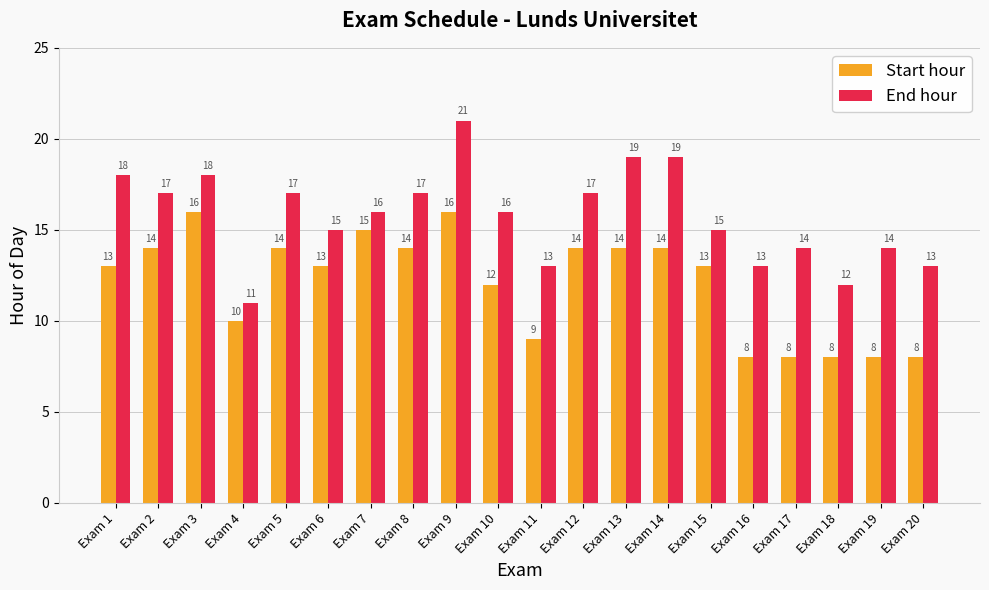

What is the difference between the End hour values at Exam 20 and Exam 14?

6